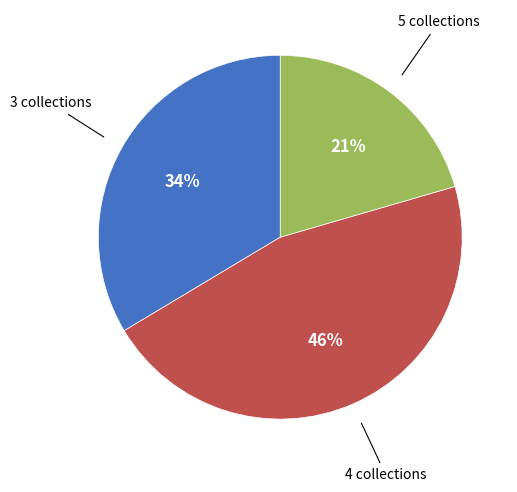

To the nearest percent, what is the average slice percentage?

33%